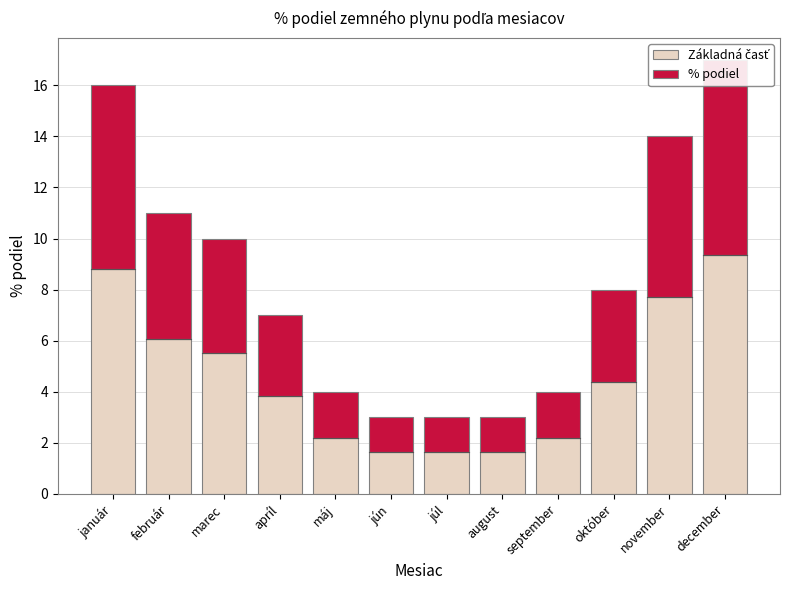

What is the sum of all Base values?

55.0